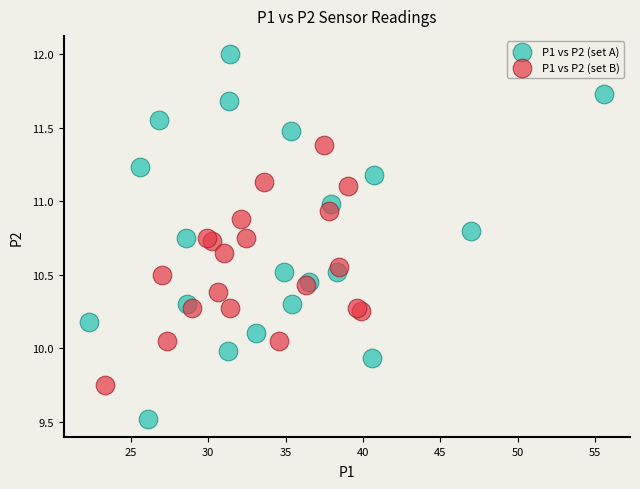

Which series contains the lowest Y value?

P1 vs P2 (set A)